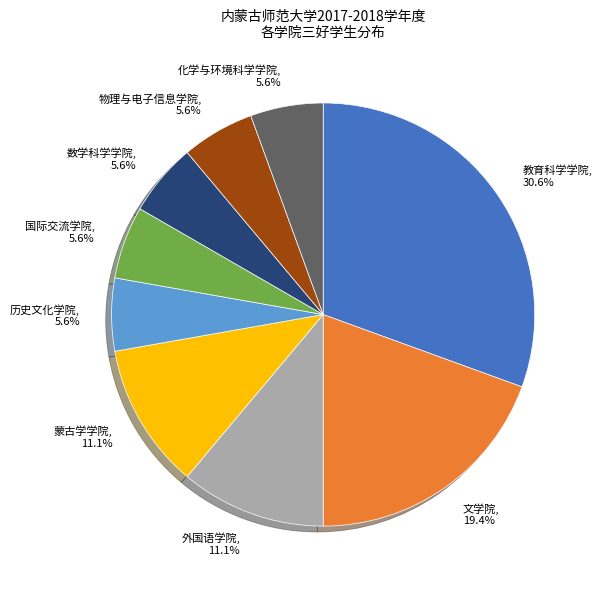

What percentage is the 国际交流学院 slice, to the nearest percent?

6%